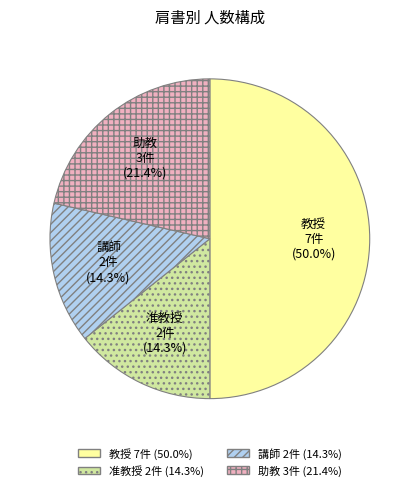

How many slices are in this pie chart?

4